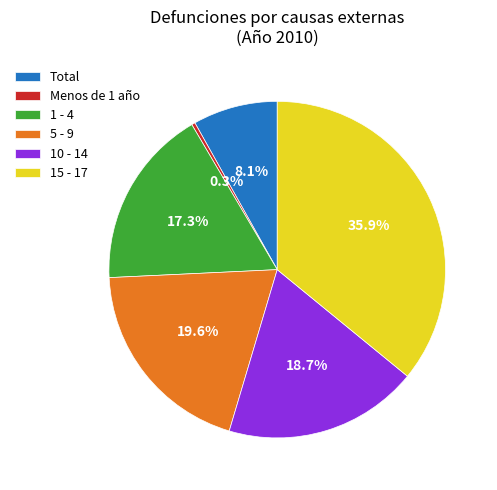

Which has a higher value, Menos de 1 año or 15 - 17?

15 - 17